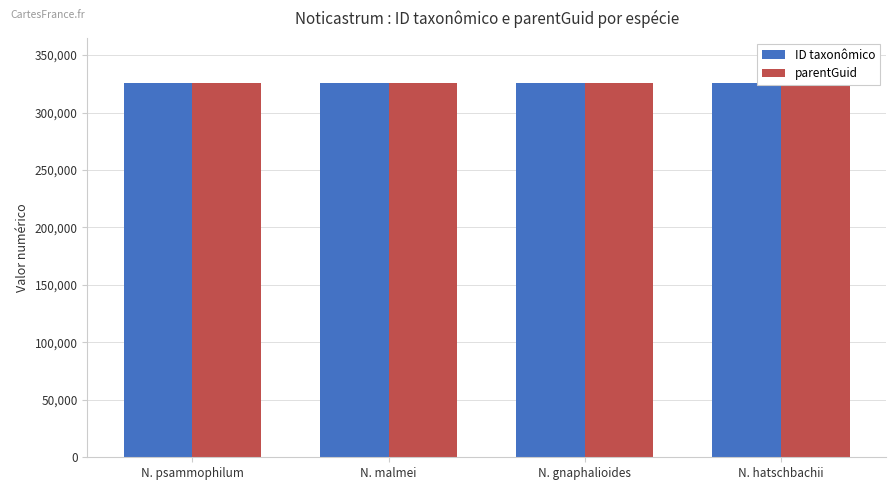

How many categories are shown in the chart?

4